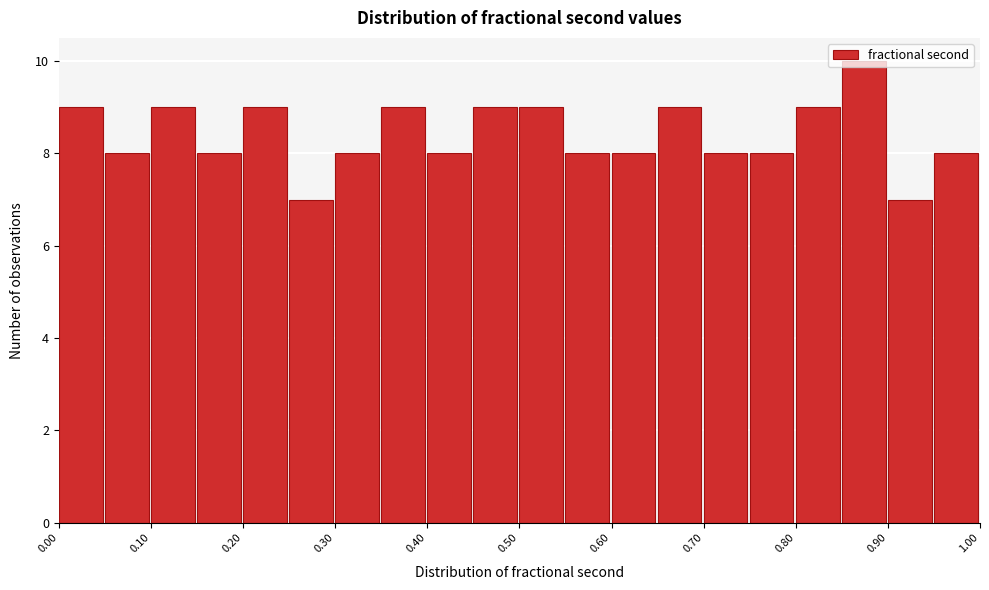

Reading left to right, transcribe this chart: for each bar, give the range it covers on the x-axis and its height. Neither the bar edges nor the heights are printed on the chart, so give them approximately, as read against the axes.

0.00 to 0.05: 9
0.05 to 0.10: 8
0.10 to 0.15: 9
0.15 to 0.20: 8
0.20 to 0.25: 9
0.25 to 0.30: 7
0.30 to 0.35: 8
0.35 to 0.40: 9
0.40 to 0.45: 8
0.45 to 0.50: 9
0.50 to 0.55: 9
0.55 to 0.60: 8
0.60 to 0.65: 8
0.65 to 0.70: 9
0.70 to 0.75: 8
0.75 to 0.80: 8
0.80 to 0.85: 9
0.85 to 0.90: 10
0.90 to 0.95: 7
0.95 to 1.00: 8